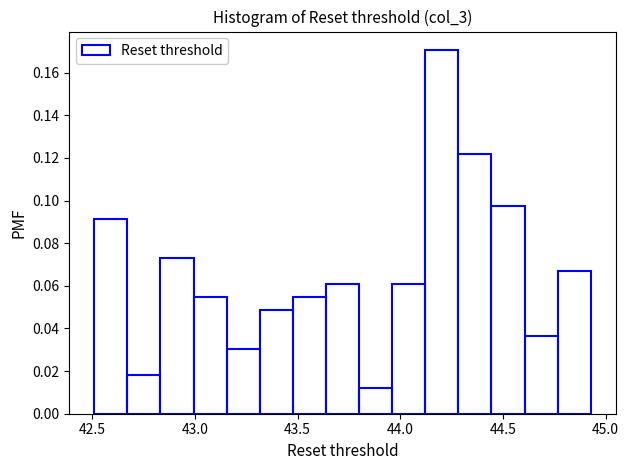

Around what value on the x-axis is the tallest bar? Give the approximate position of its centre, as read against the axis.

44.20